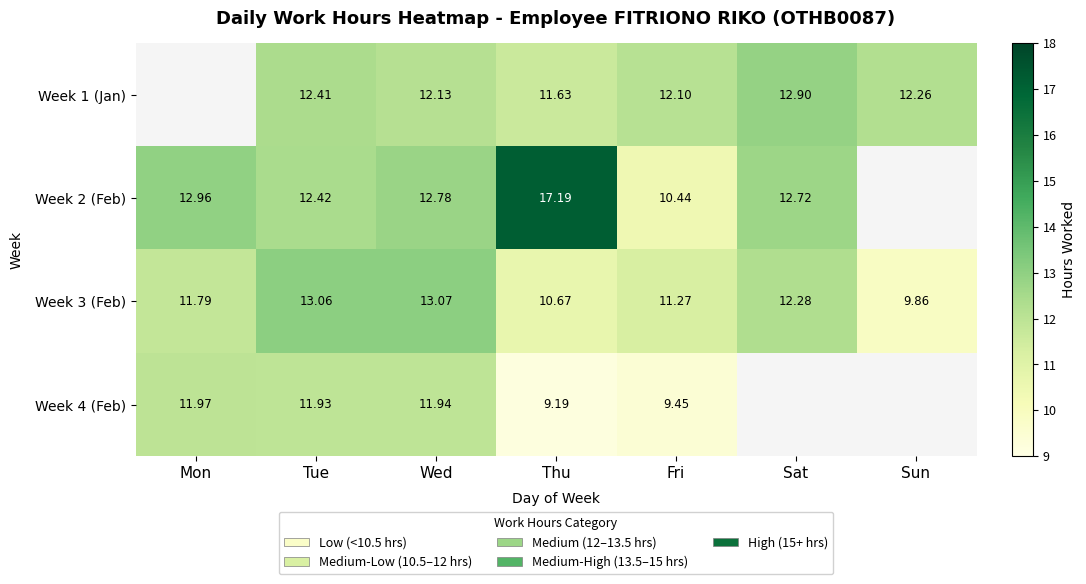

At which label does Week 3 (Feb) first exceed 11?

Mon